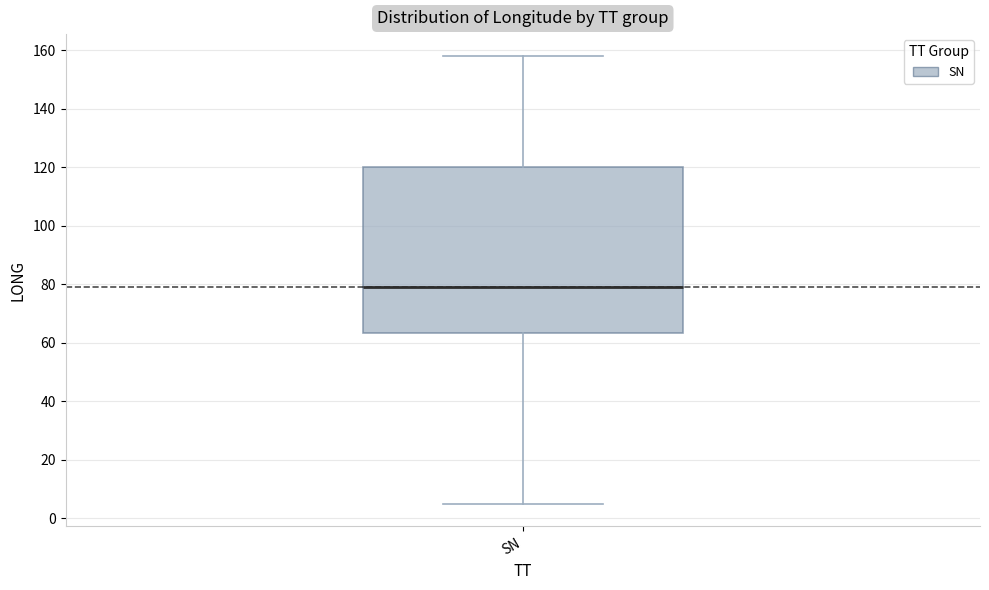

Read this box plot against the y-axis: the position of the median line, the range covered by the box, and the ends of both whiskers. The values are not printed on the chart, so give them approximately, as read against the axis.

median 80, box 64 to 120, whiskers 4 to 158